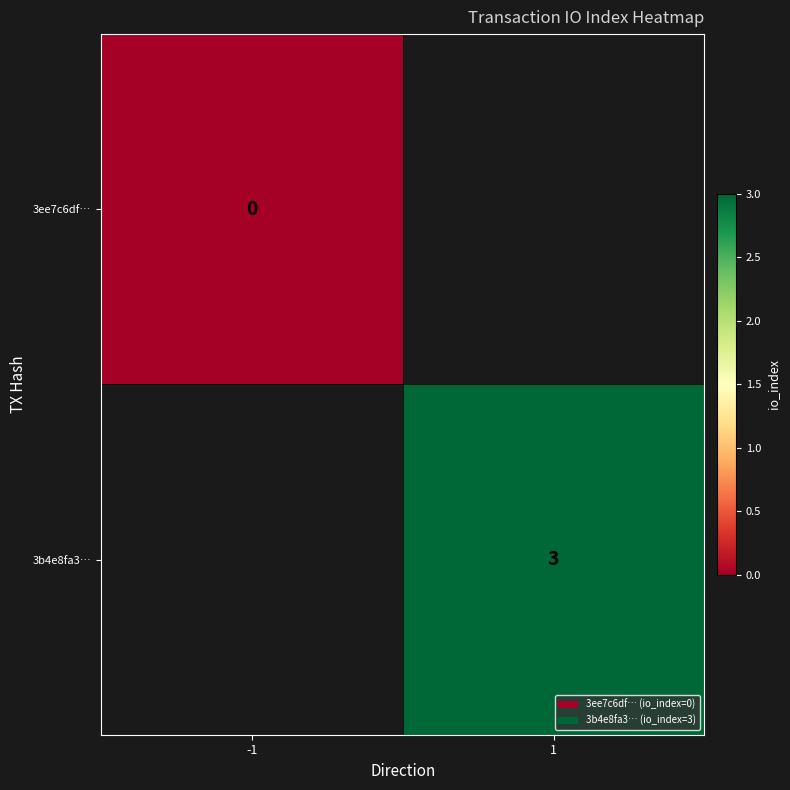

Is the value of 3ee7c6df… at -1 greater than the value of 3b4e8fa3… at 1?

No